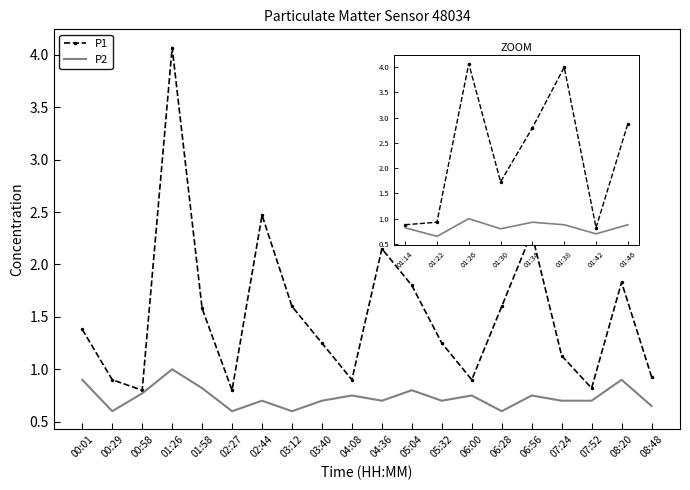

What is the value of the P2 point at the 4th from the left?

0.8